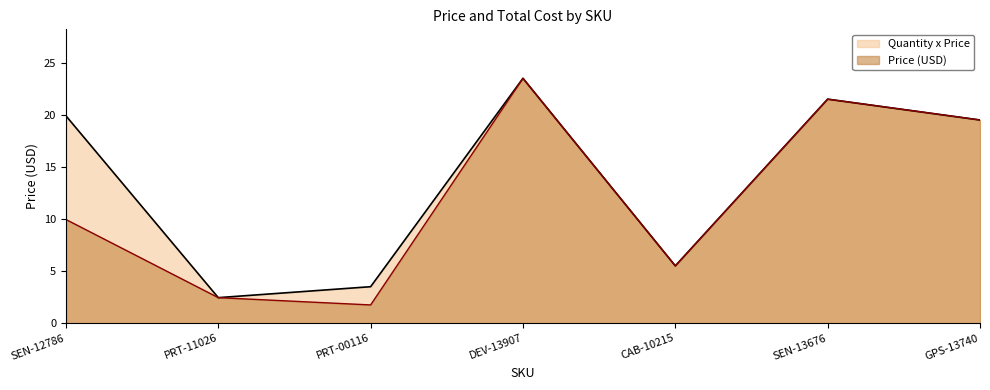

Reading left to right, extract all data points from this chart.

Price (USD): SEN-12786=9.9	PRT-11026=2.5	PRT-00116=1.8	DEV-13907=23.5	CAB-10215=5.5	SEN-13676=21.5	GPS-13740=19.5
Quantity x Price: SEN-12786=19.9	PRT-11026=2.5	PRT-00116=3.5	DEV-13907=23.5	CAB-10215=5.5	SEN-13676=21.5	GPS-13740=19.5